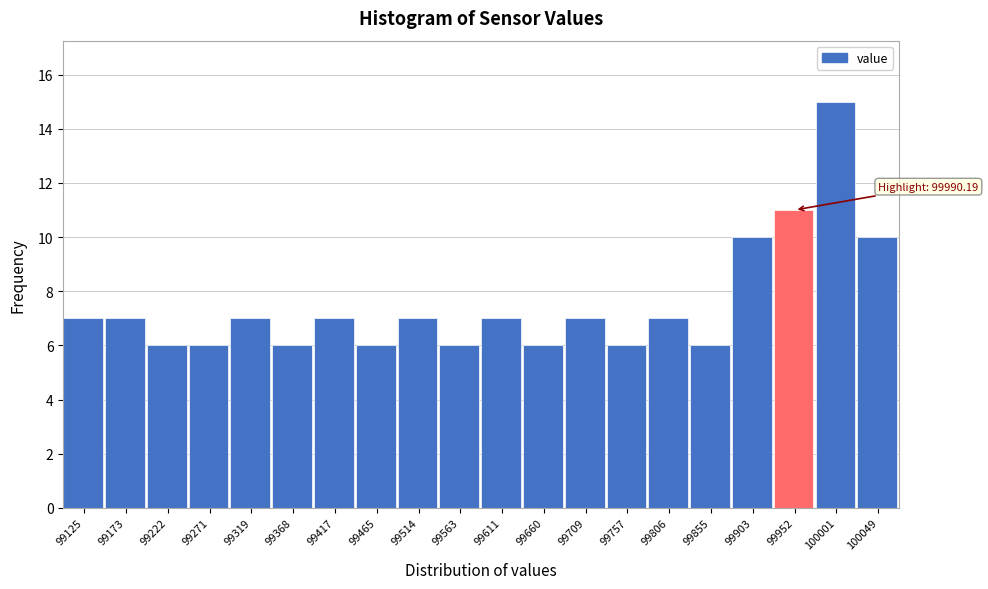

Reading left to right, extract all data points from this chart.

7	7	6	6	7	6	7	6	7	6	7	6	7	6	7	6	10	11	15	10